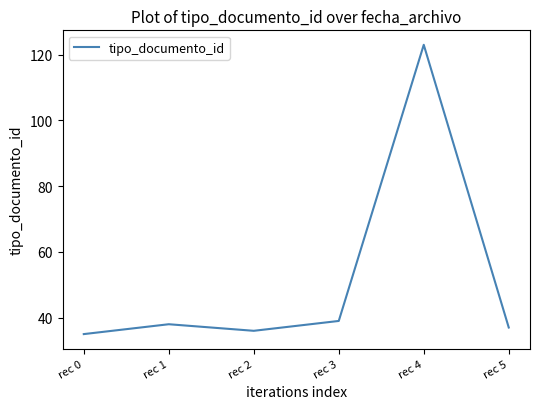

What is the greatest value displayed?

123